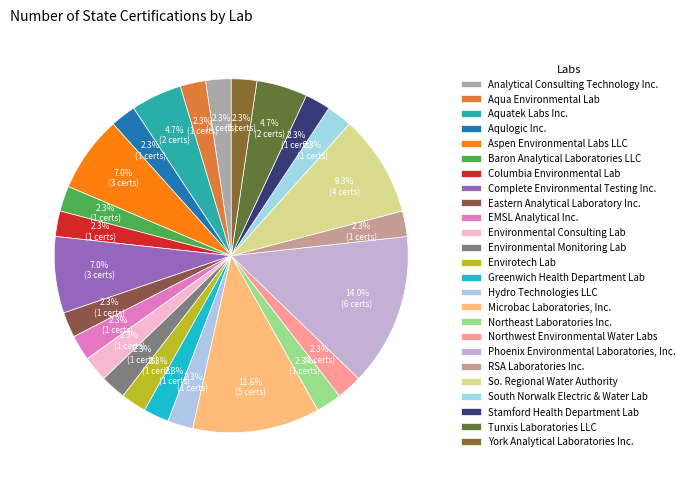

Combined, what portion of the pie is Analytical Consulting Technology Inc. and RSA Laboratories Inc.?

4.7%